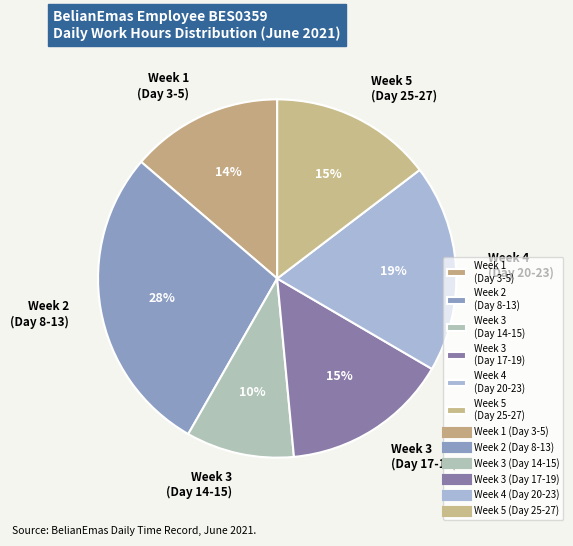

To the nearest percent, what portion does Week 1 (Day 3-5) represent?

14%